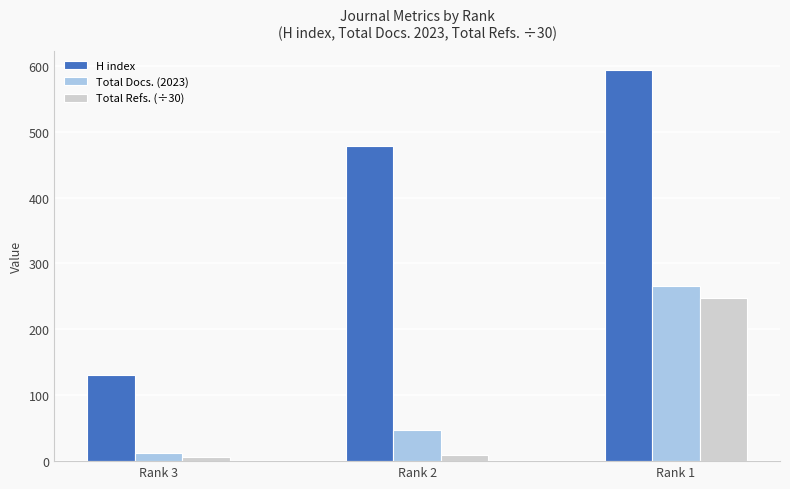

True or false: H index has a value of 166.3 at Rank 1.

False